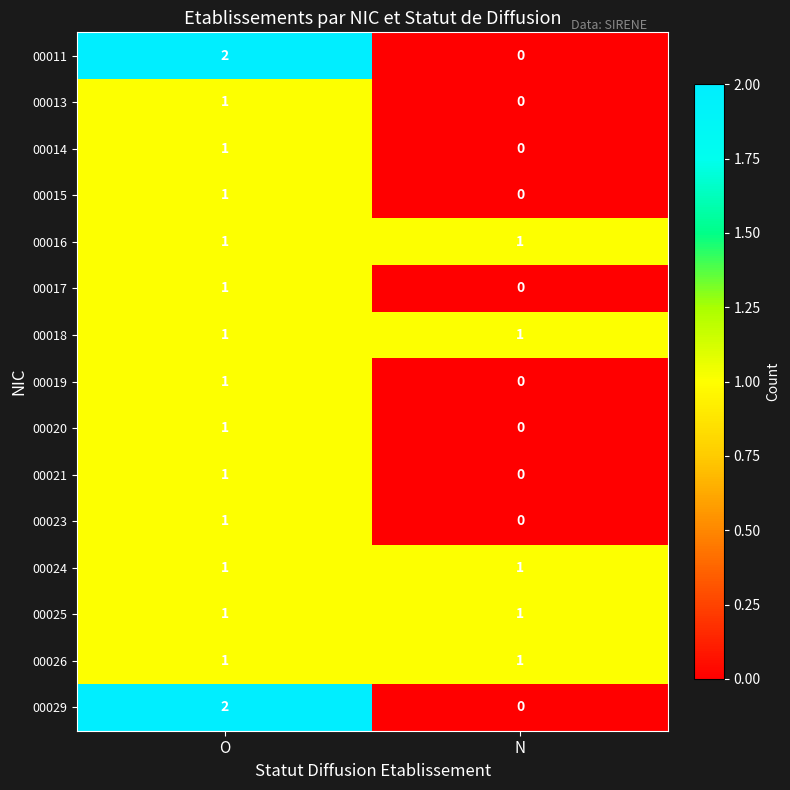

The value of 00020 at O is 1. True or false?

True